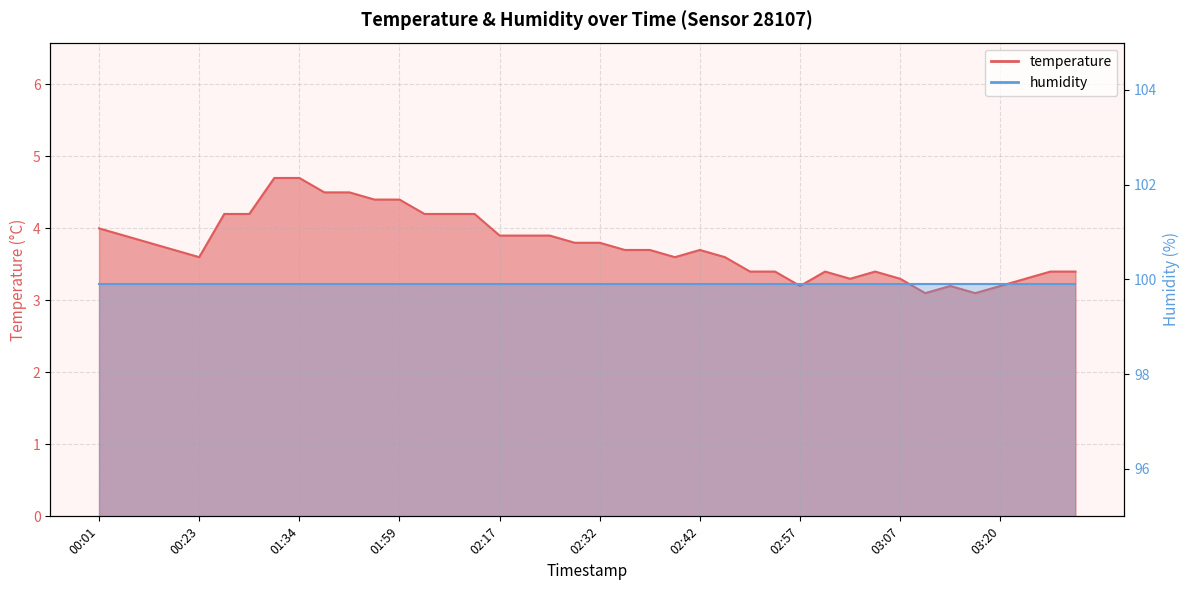

Does the chart have visible grid lines?

Yes